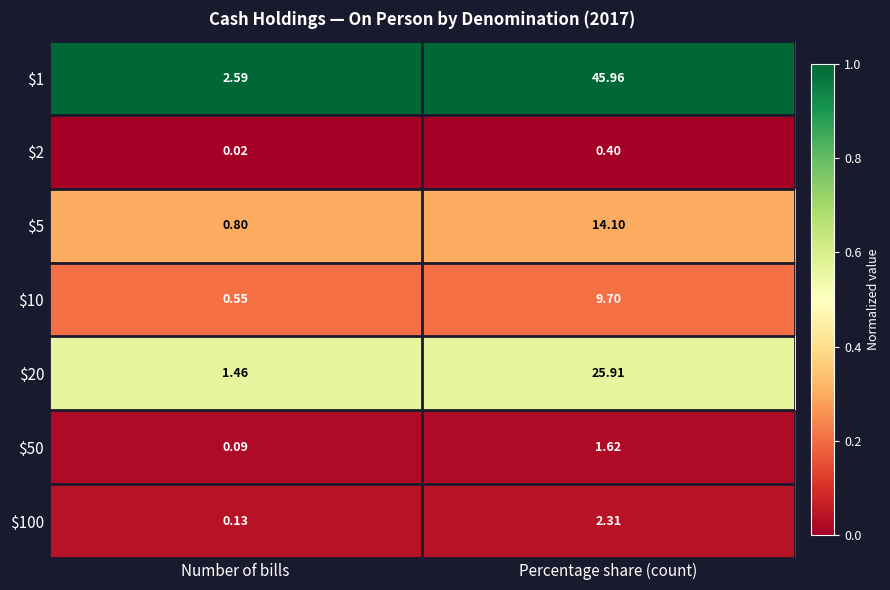

At which label is $2 closest to 0?

Number of bills